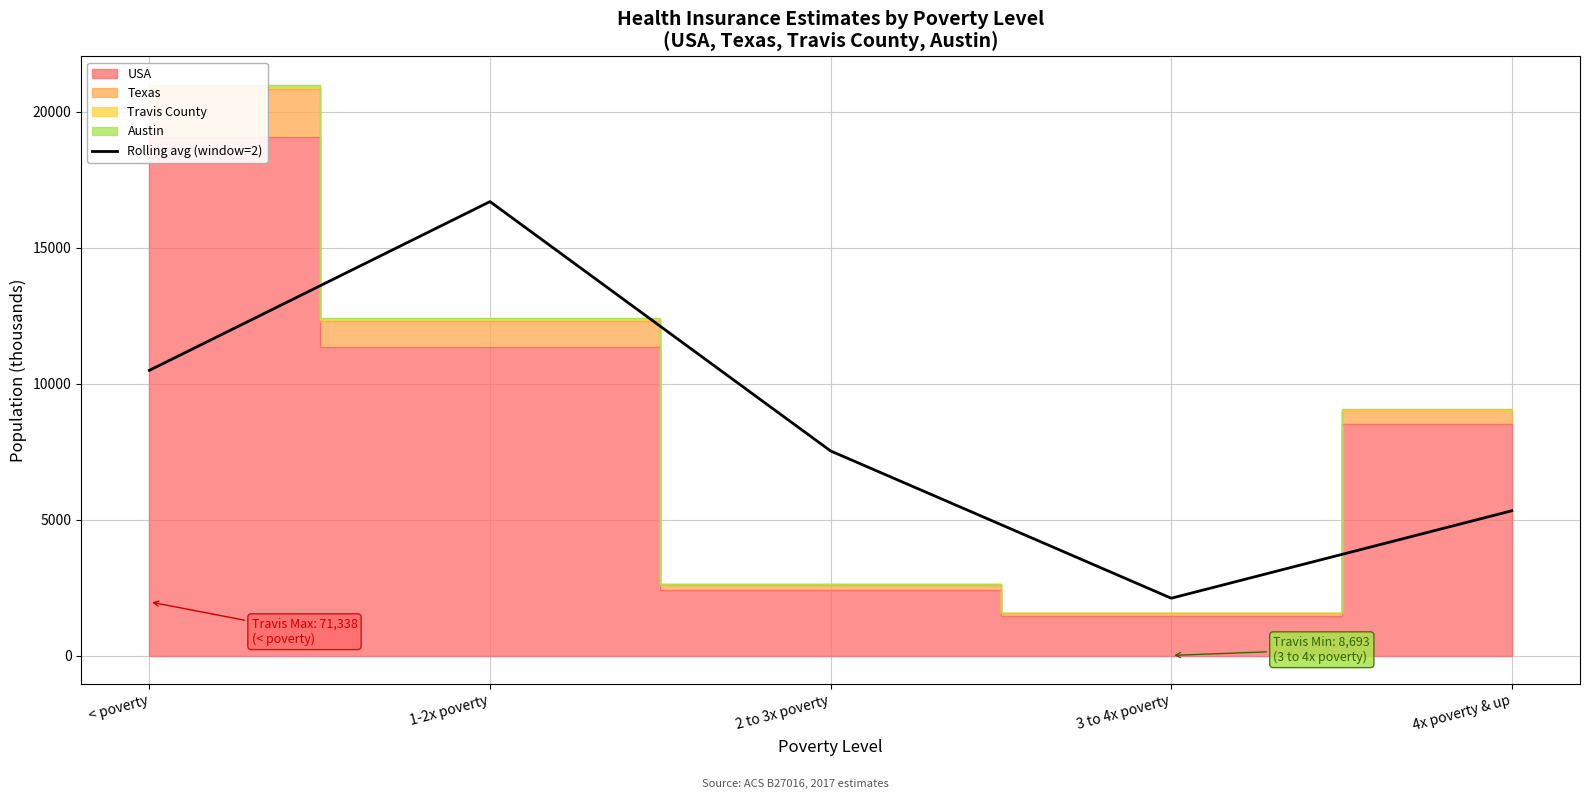

How many interior local valleys (lower than both neighbors) does the data have?

1